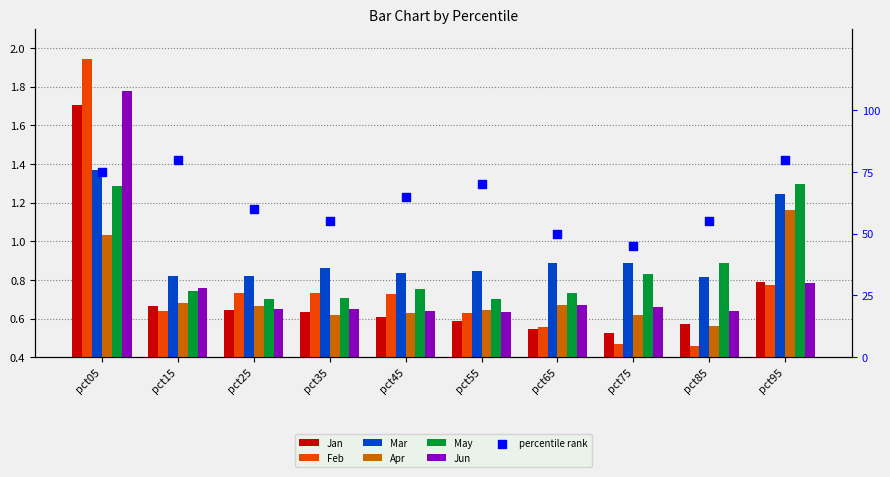

Which series has the largest total across all categories?

Mar